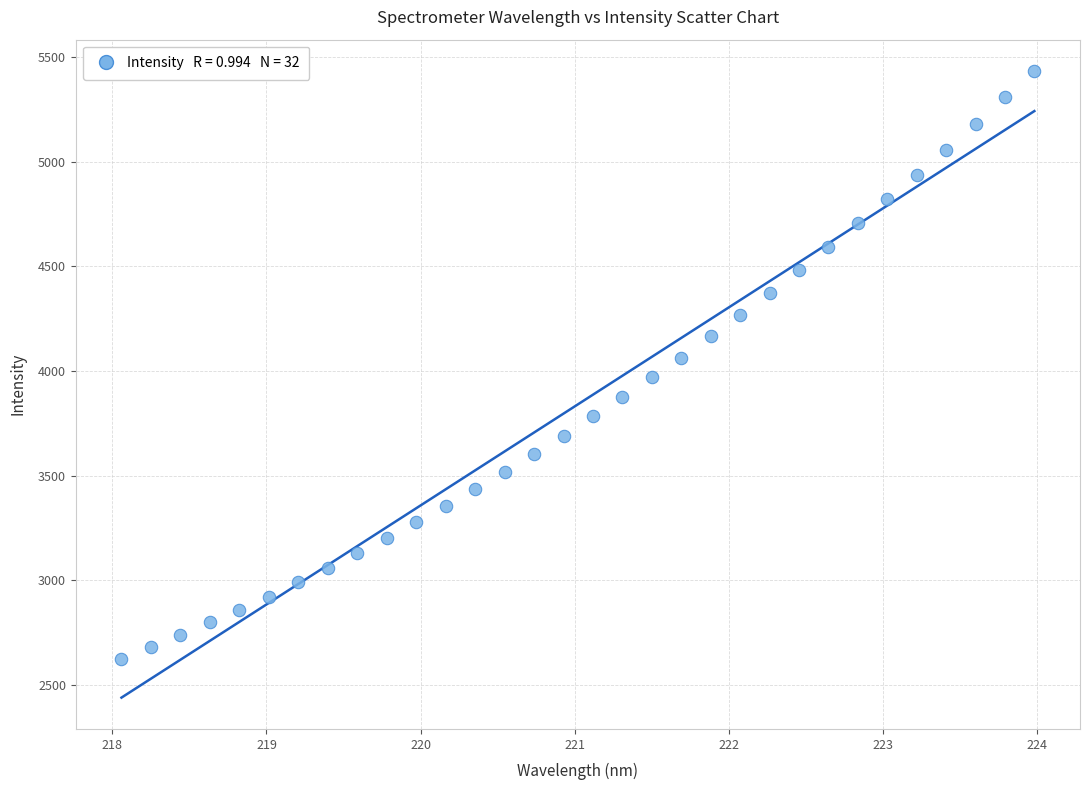

What is the range of Y values (max minus min)?

2809.9